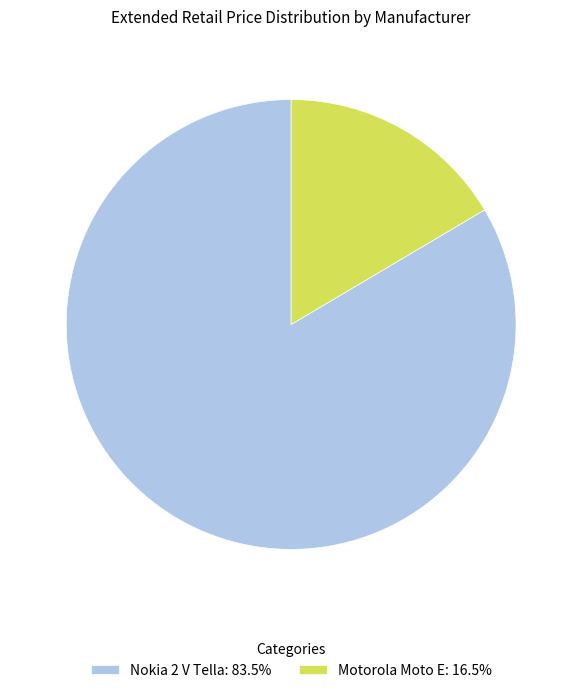

Which category has the smallest portion of the pie?

Motorola Moto E